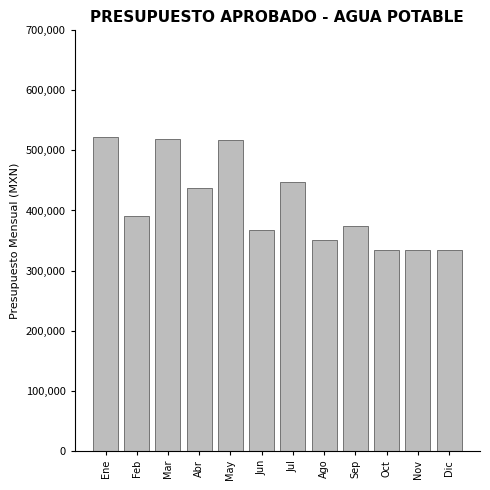

At which label is the value closest to 428525?

Abr